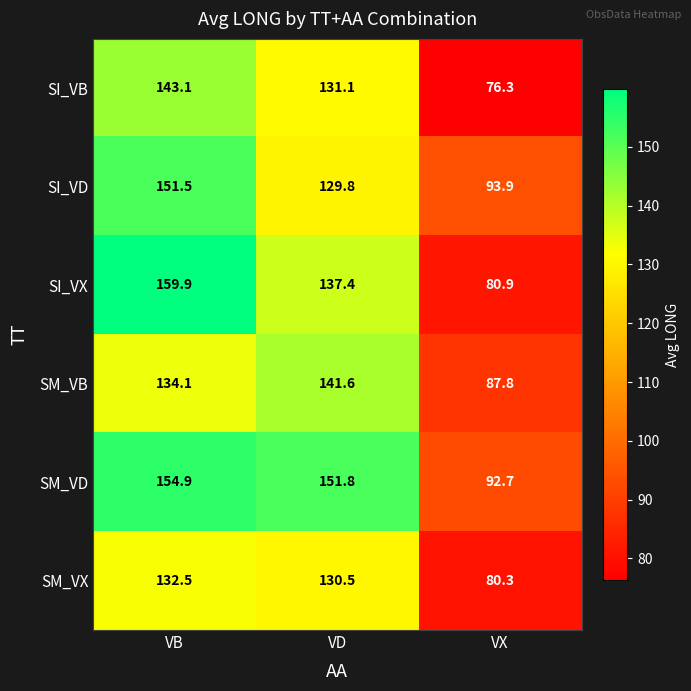

What is the minimum value shown in the chart?

76.3